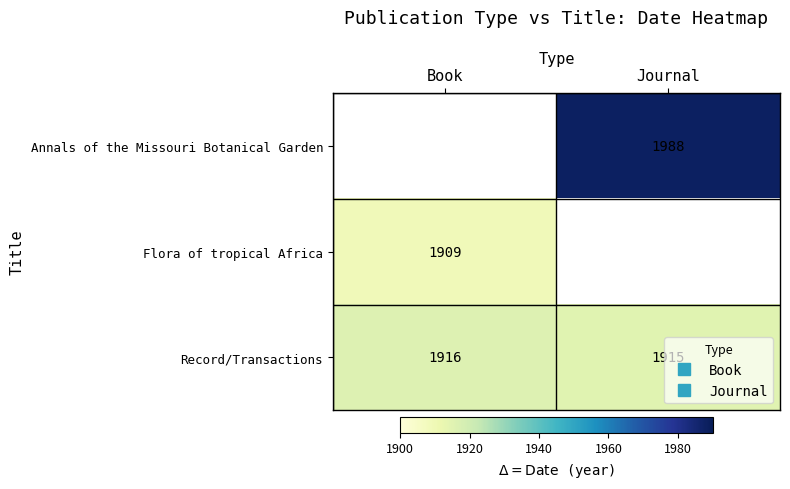

What is the sum of the Record/Transactions values at Book and Journal?

3831.0